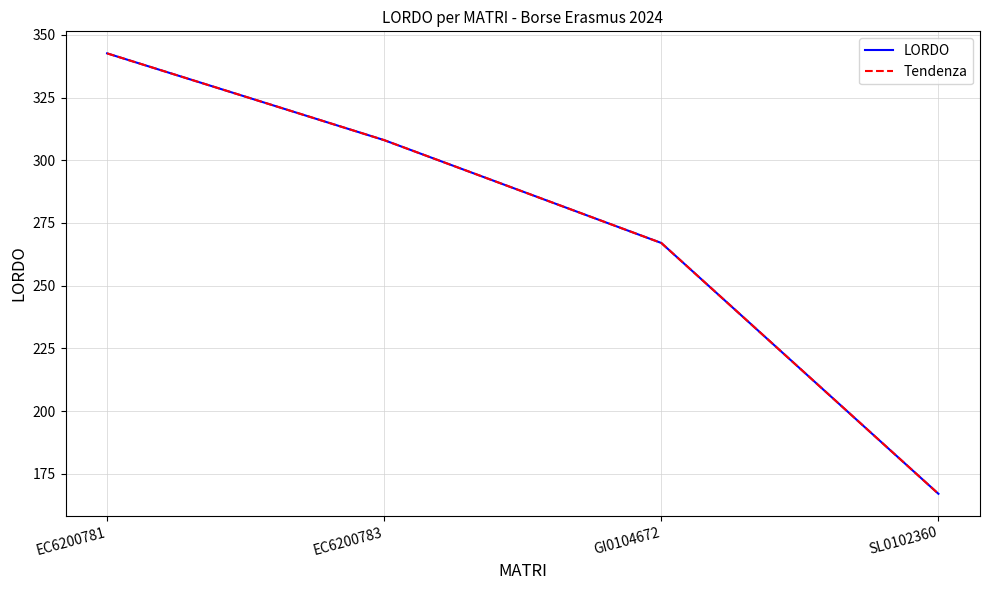

Does the chart have visible grid lines?

Yes